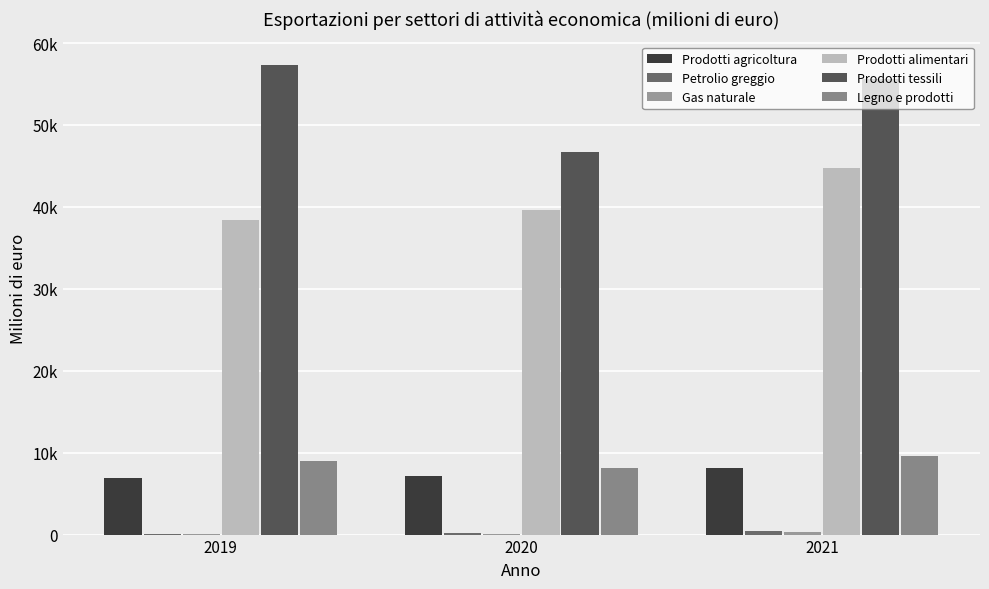

Does the chart contain stacked bars?

No